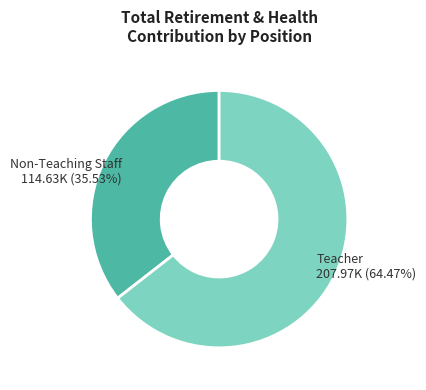

Is there a majority slice in this chart?

Yes